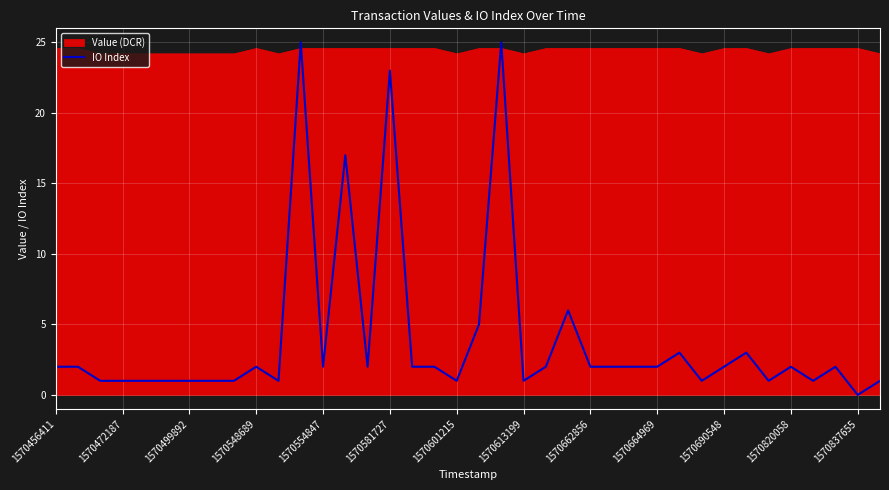

How many interior local valleys (lower than both neighbors) does the data have?

9